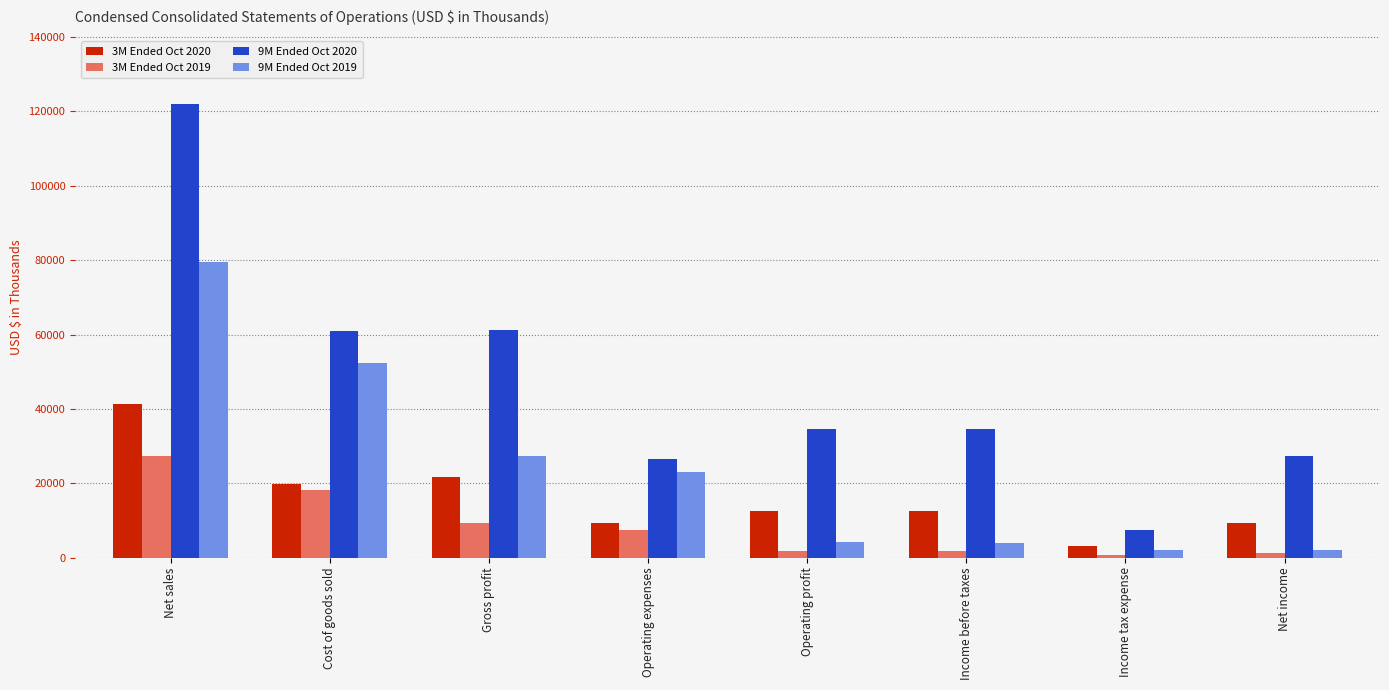

What is the difference between the 9M Ended Oct 2020 values at Income tax expense and Operating expenses?

19189